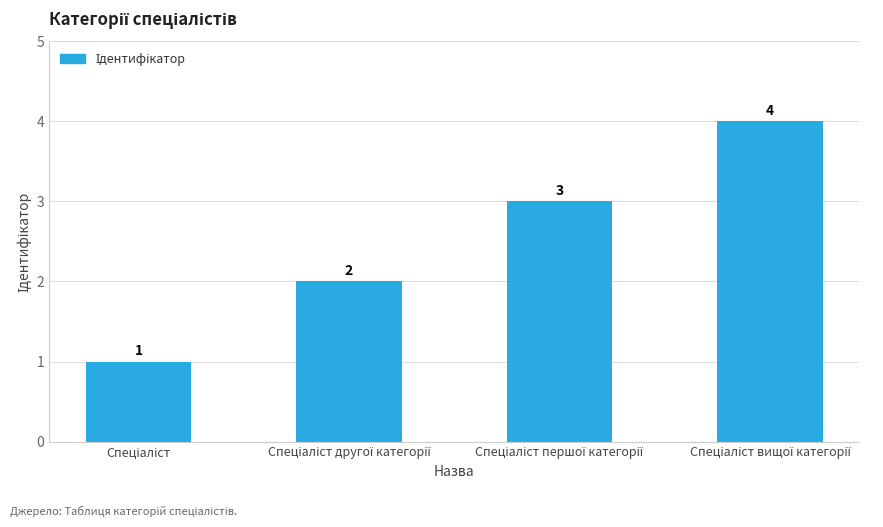

What is the sum of all values?

10